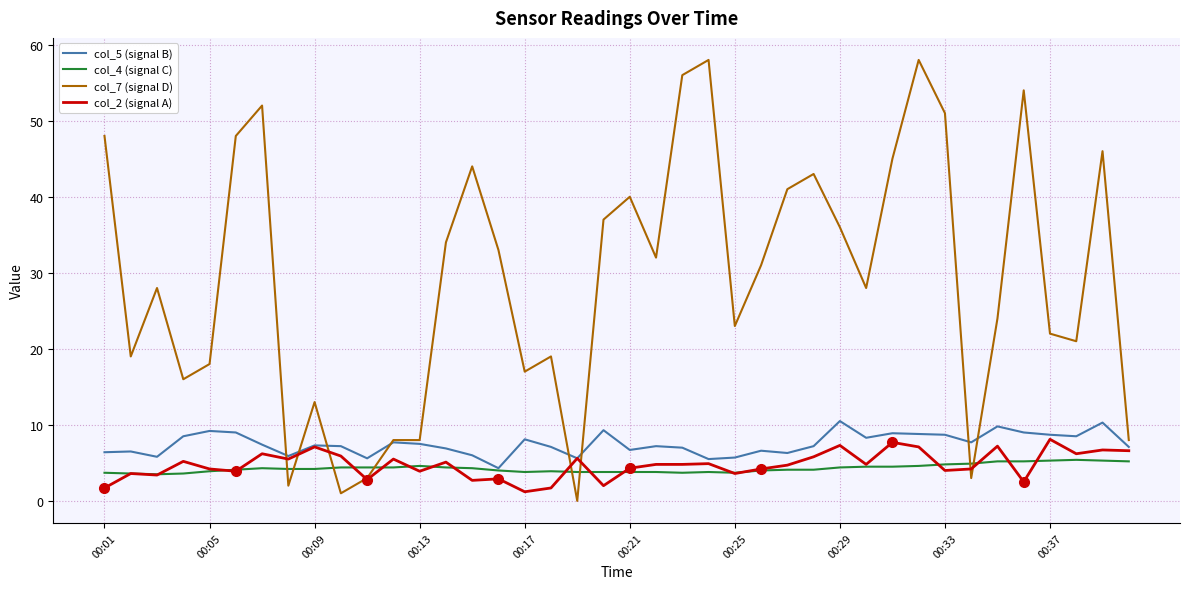

Which series has the largest range (max minus min)?

col_7 (signal D)